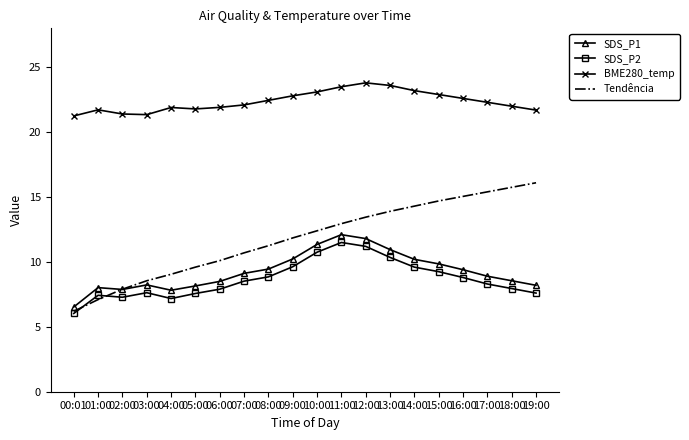

True or false: BME280_temp and SDS_P1 intersect in this chart.

False